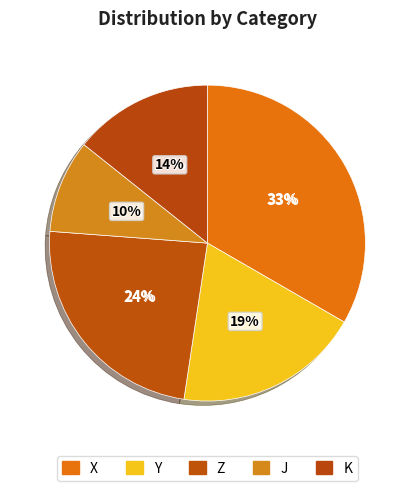

The J slice represents 1% of the pie. True or false?

False